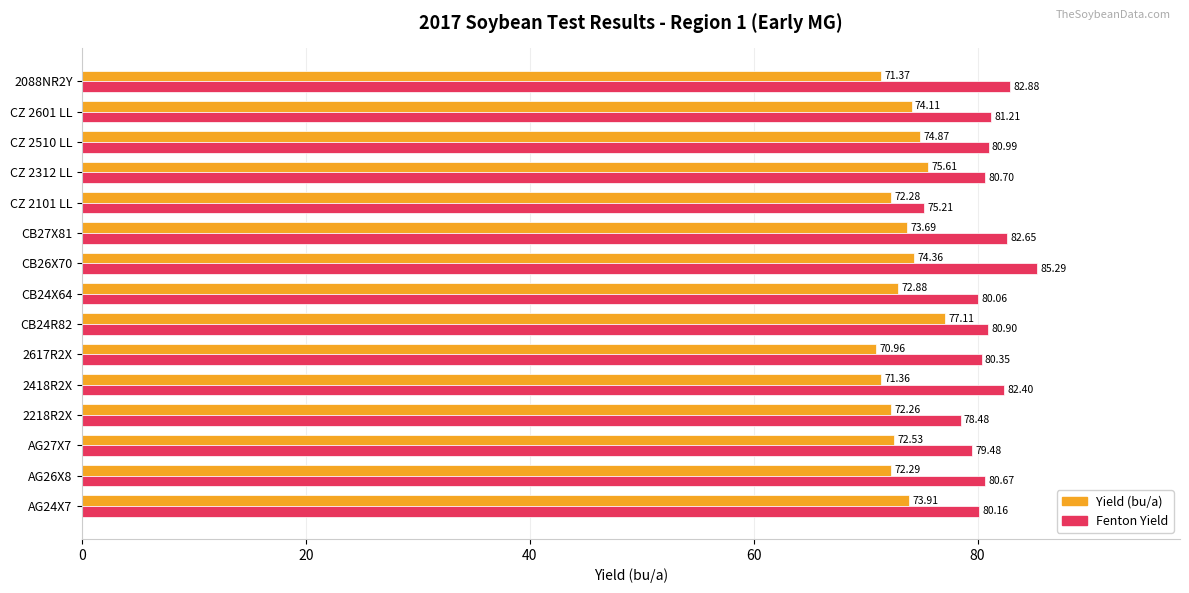

What is the sum of all Yield (bu/a) values?

1099.6